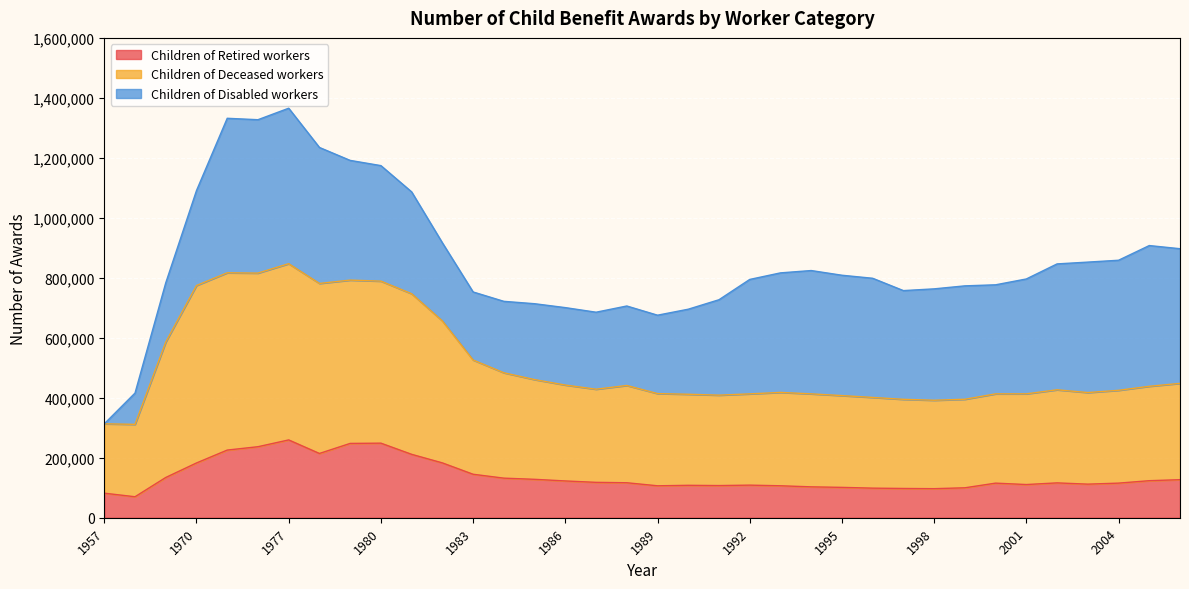

Where does the Children of Deceased workers series first go above 428557?

1965